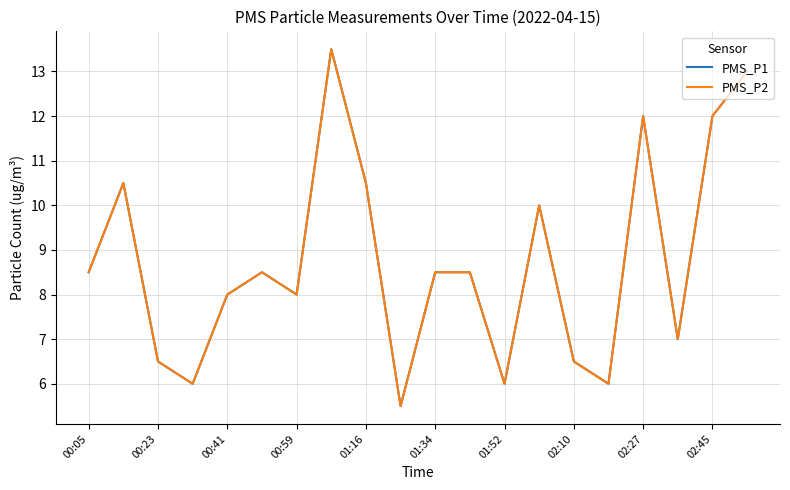

How many lines are shown in the chart?

2